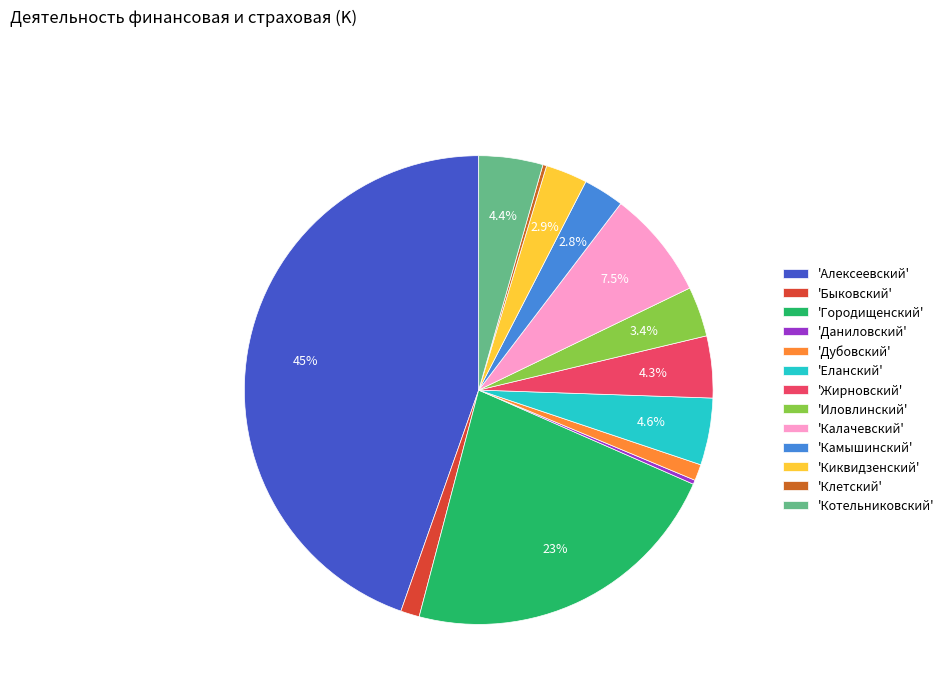

Which slice is the largest?

'Алексеевский'